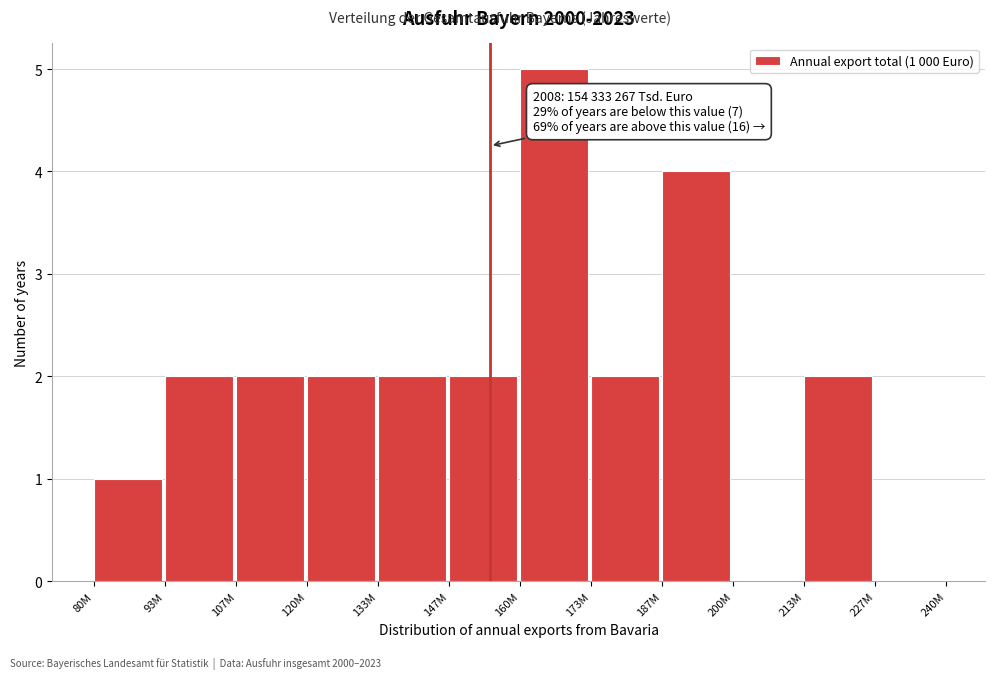

Reading left to right, transcribe all the data shown in this chart.

80M=1	93M=2	107M=2	120M=2	133M=2	147M=2	160M=5	173M=2	187M=4	200M=0	213M=2	227M=0